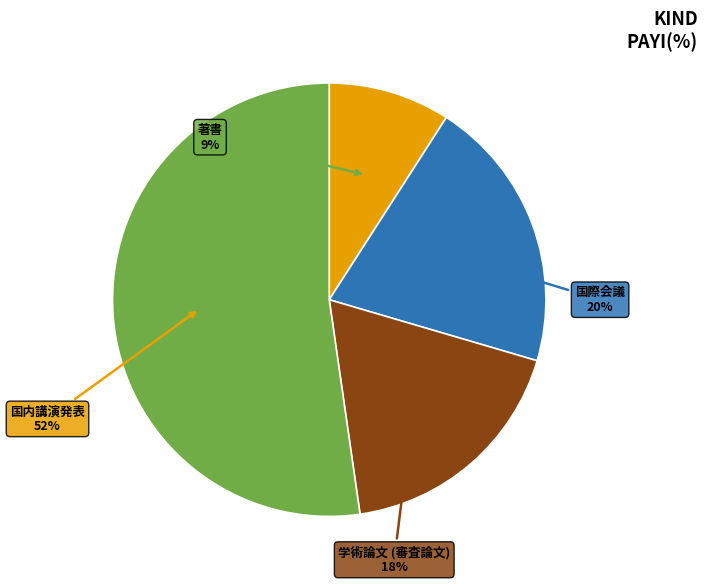

To the nearest percent, what is the average slice percentage?

25%